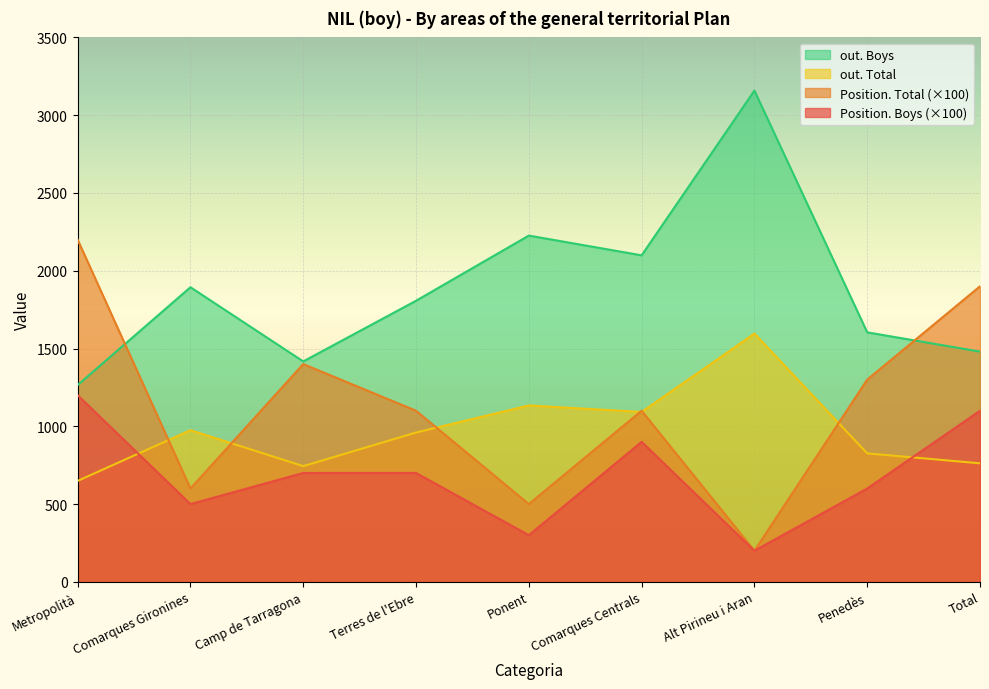

Rank the series by their maximum value, from highest to lowest.

out. Boys, Position. Total (×100), out. Total, Position. Boys (×100)